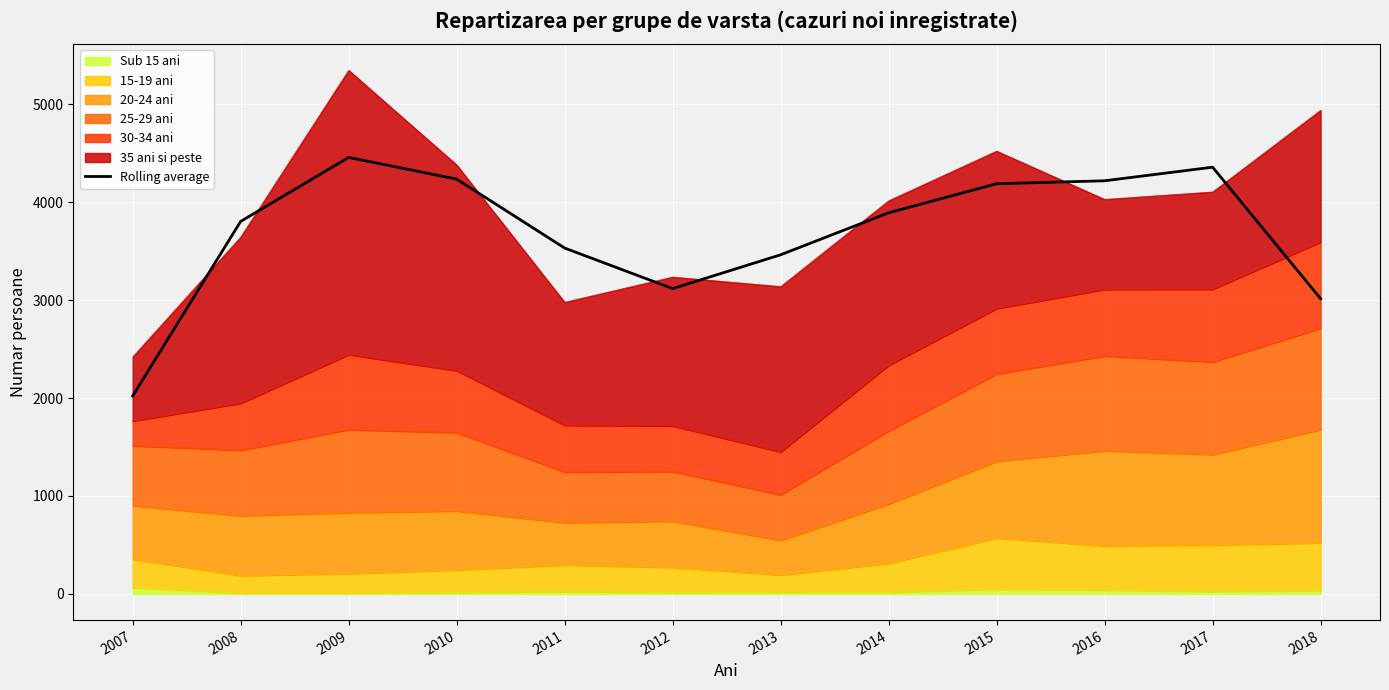

What is the difference between the maximum and minimum values?

2435.3